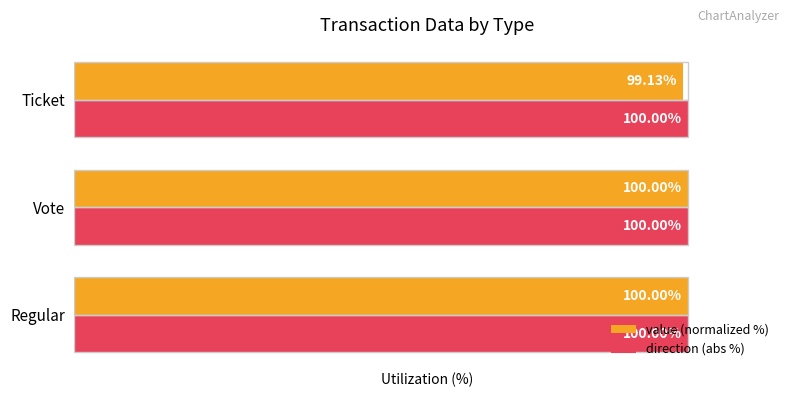

List the series in order of their overall mean, lowest first.

value (normalized %), direction (abs %)